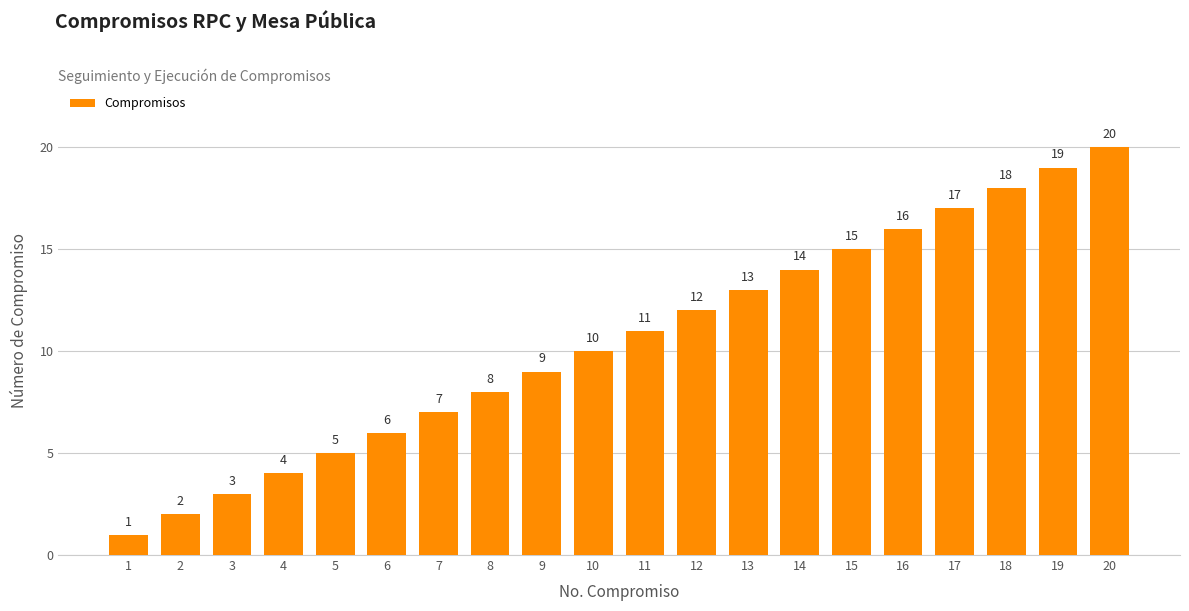

What is the difference between the maximum and minimum values?

19